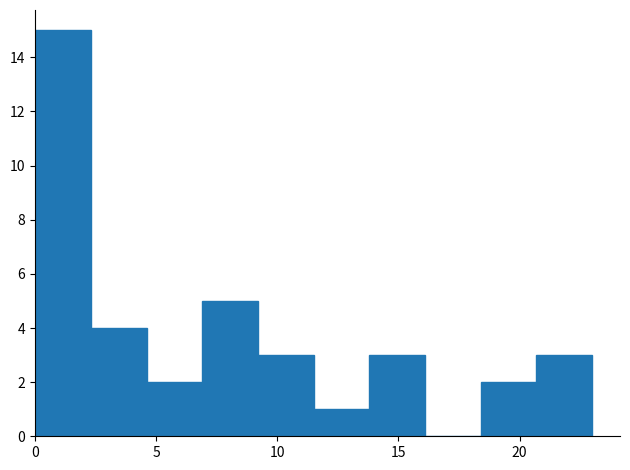

Reading left to right, transcribe this chart: for each bar, give the range it covers on the x-axis and its height. Neither the bar edges nor the heights are printed on the chart, so give them approximately, as read against the axes.

0.0 to 2.3: 15
2.3 to 4.6: 4
4.6 to 6.9: 2
6.9 to 9.2: 5
9.2 to 11.5: 3
11.5 to 13.8: 1
13.8 to 16.1: 3
16.1 to 18.4: 0
18.4 to 20.7: 2
20.7 to 23.0: 3